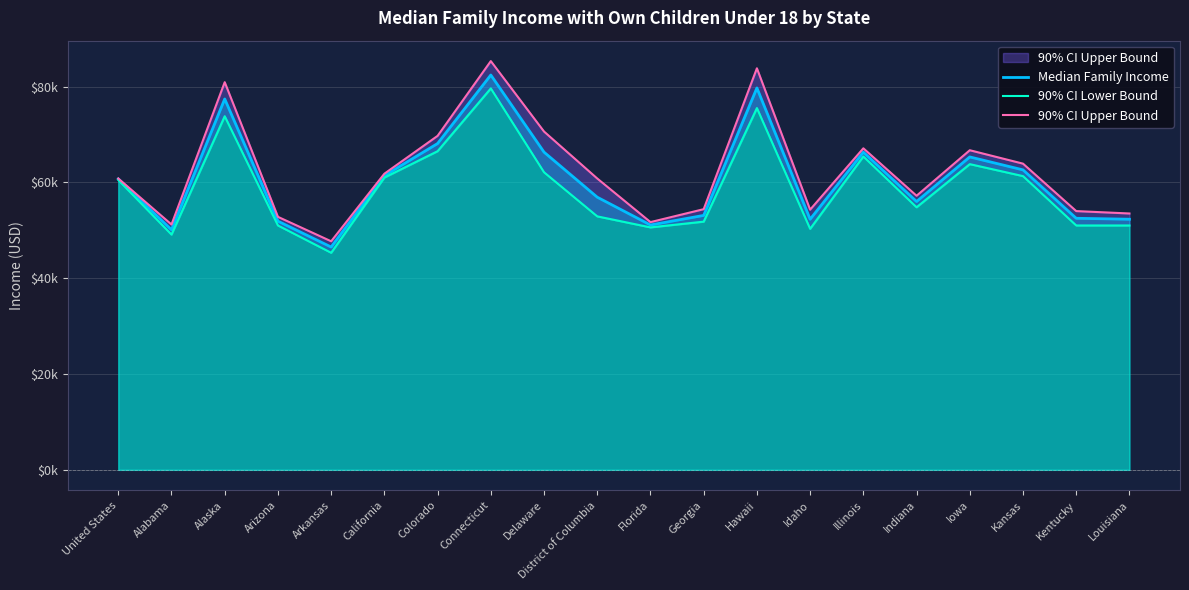

What is the difference between the highest and lowest values at Colorado?

3200